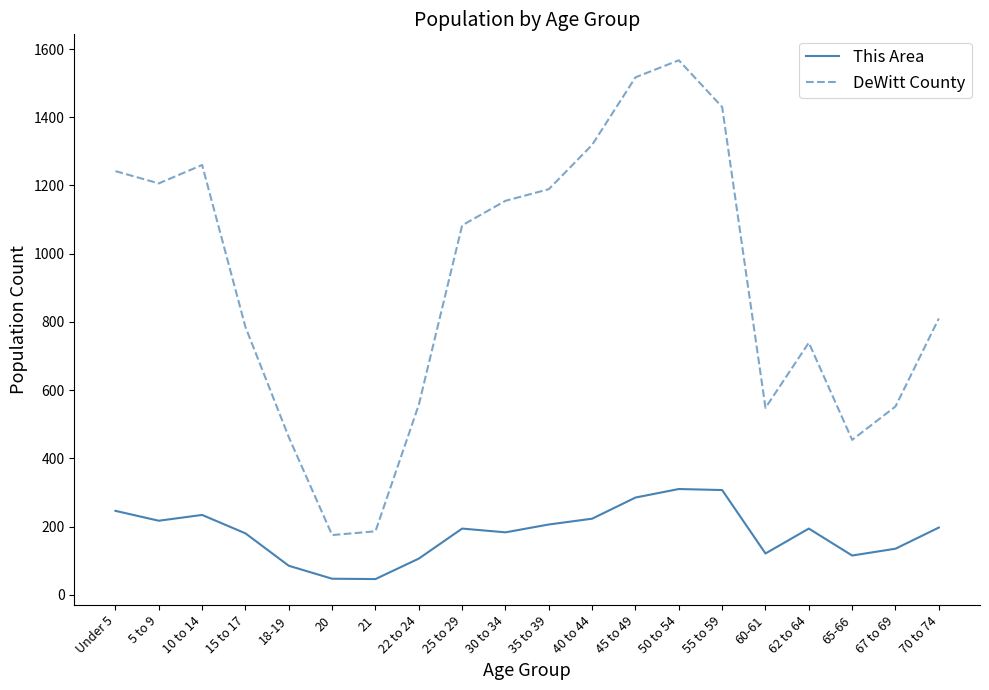

Does the chart display data point markers on the line(s)?

No